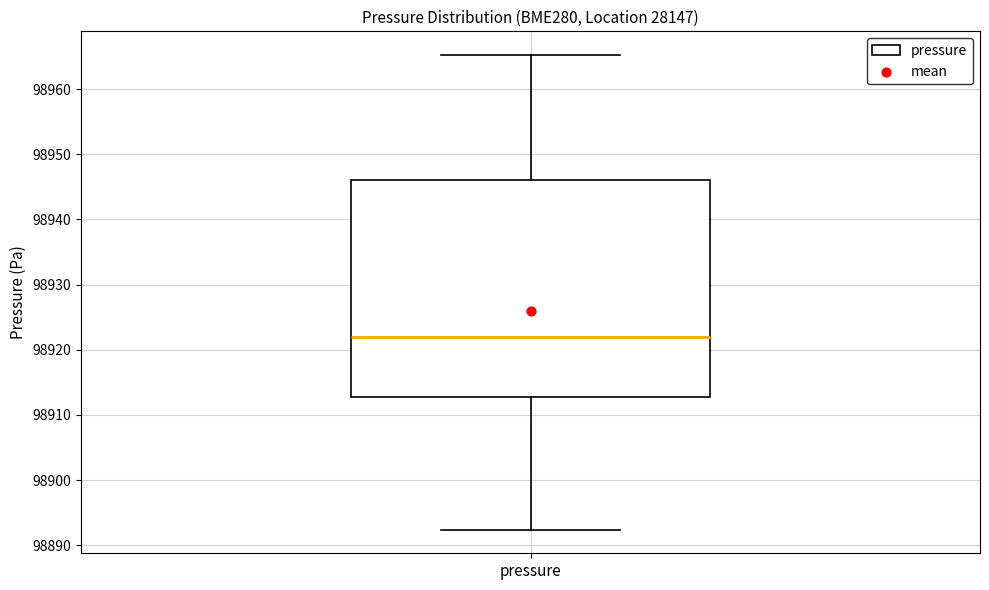

Where does the lower whisker of the box for pressure end on the y-axis? The values are not printed on the chart, so give them approximately, as read against the axis.

98892